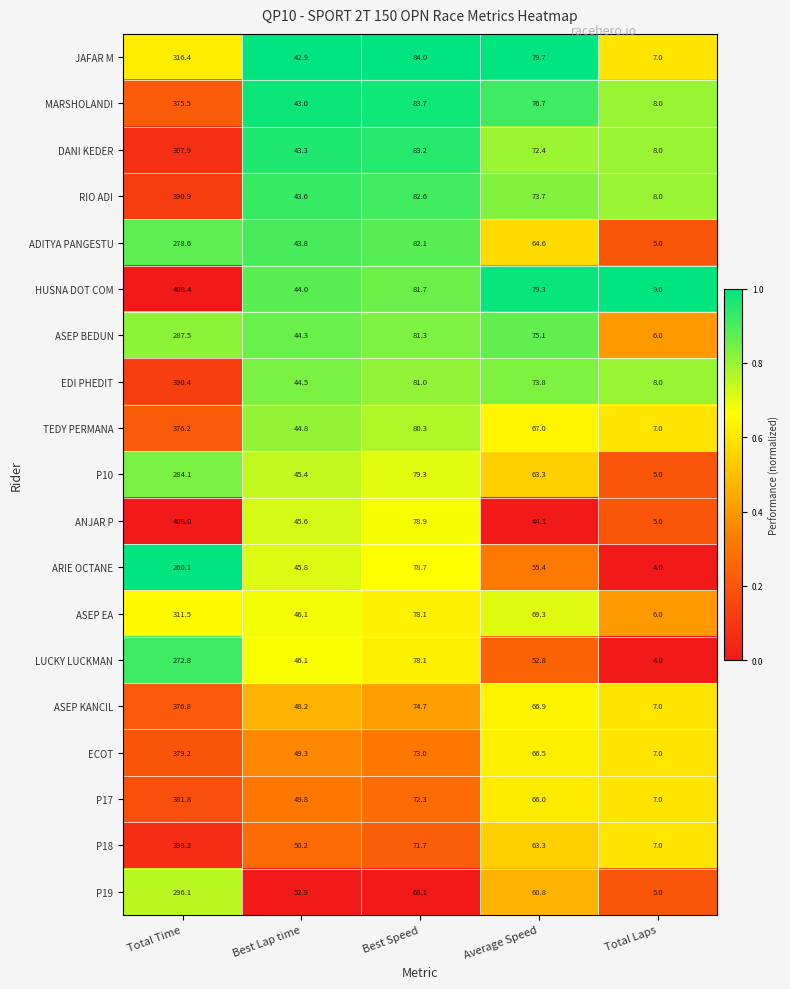

What is the difference between the second highest and minimum values in the P18 series?

64.7